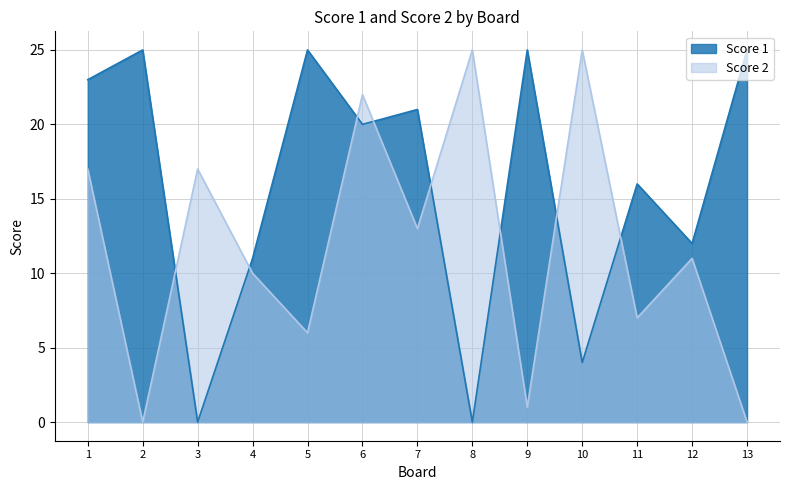

Which series has the largest range (max minus min)?

Score 1